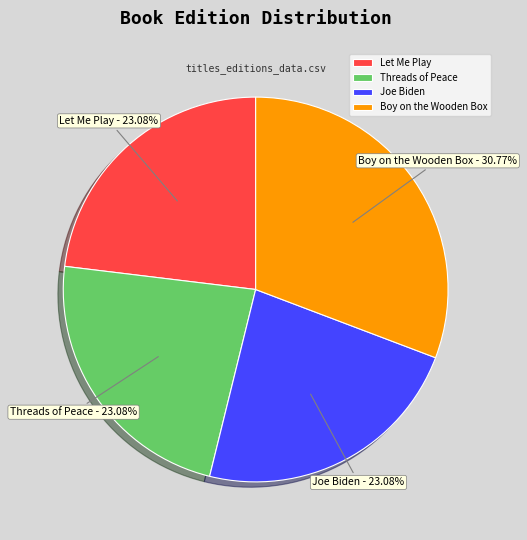

Does Boy on the Wooden Box represent more than half of the total?

No